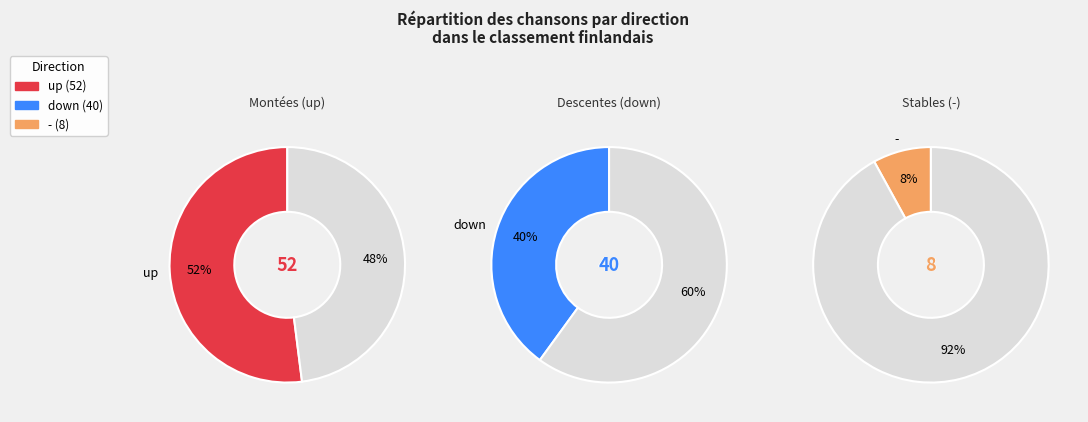

The down slice represents 40% of the pie. True or false?

True